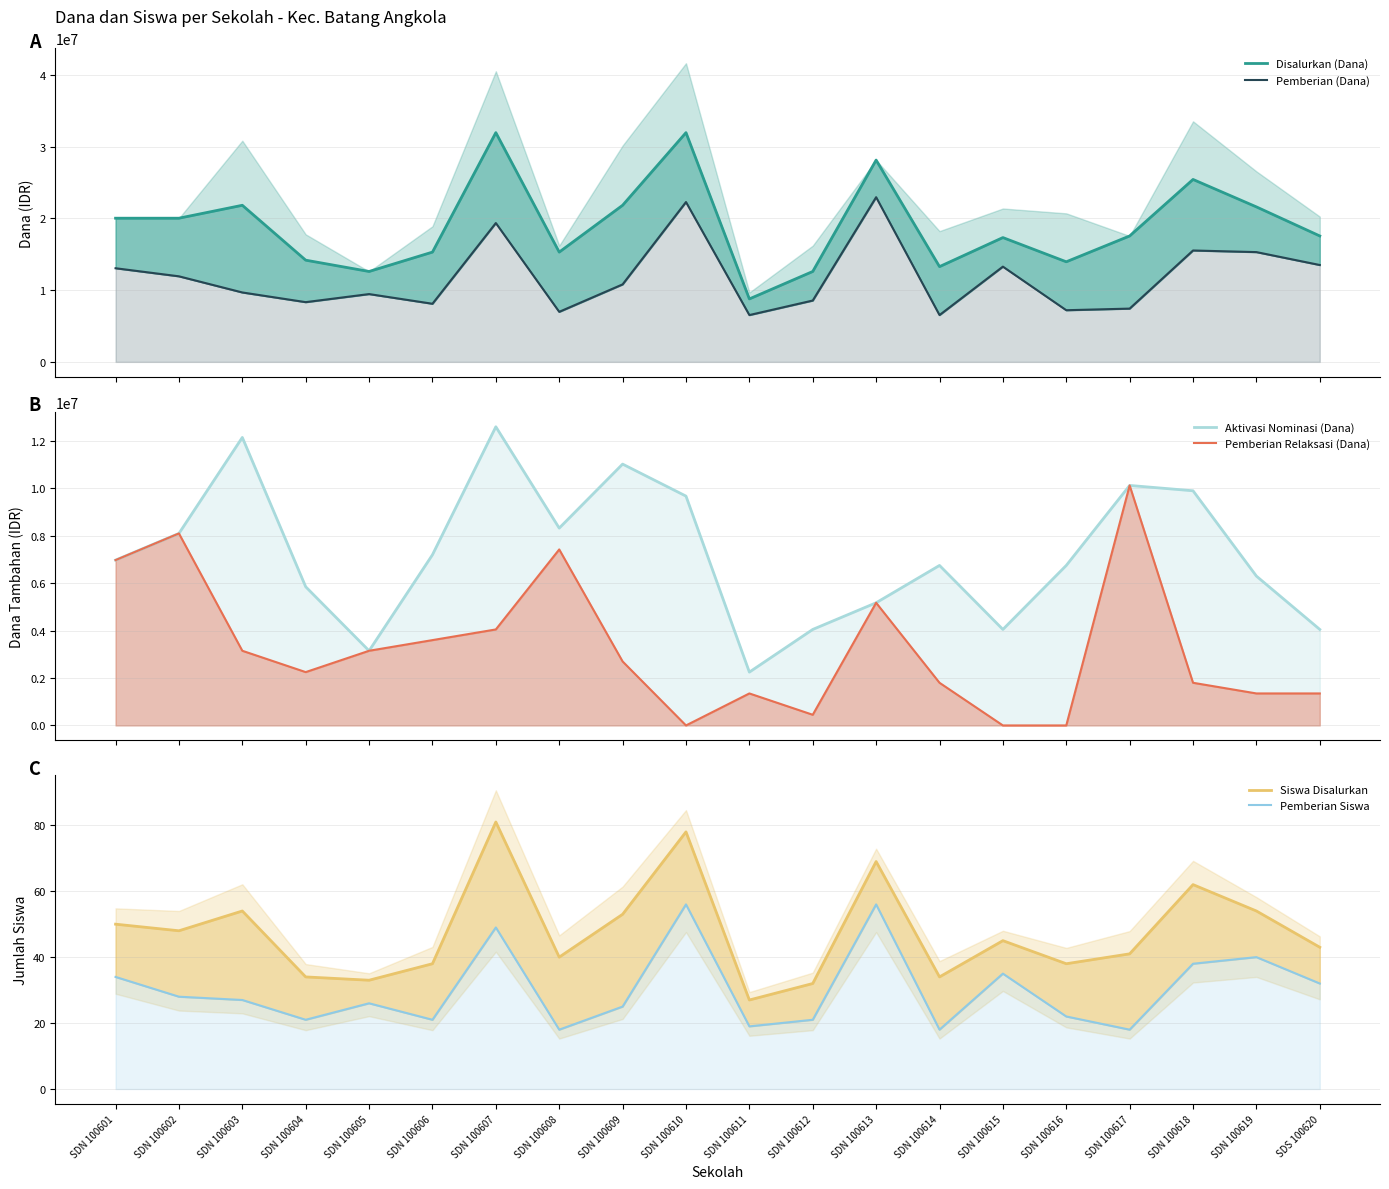

Is the value of Pemberian Relaksasi (Dana) at SDN 100610 greater than the value of Pemberian (Dana) at SDN 100602?

No